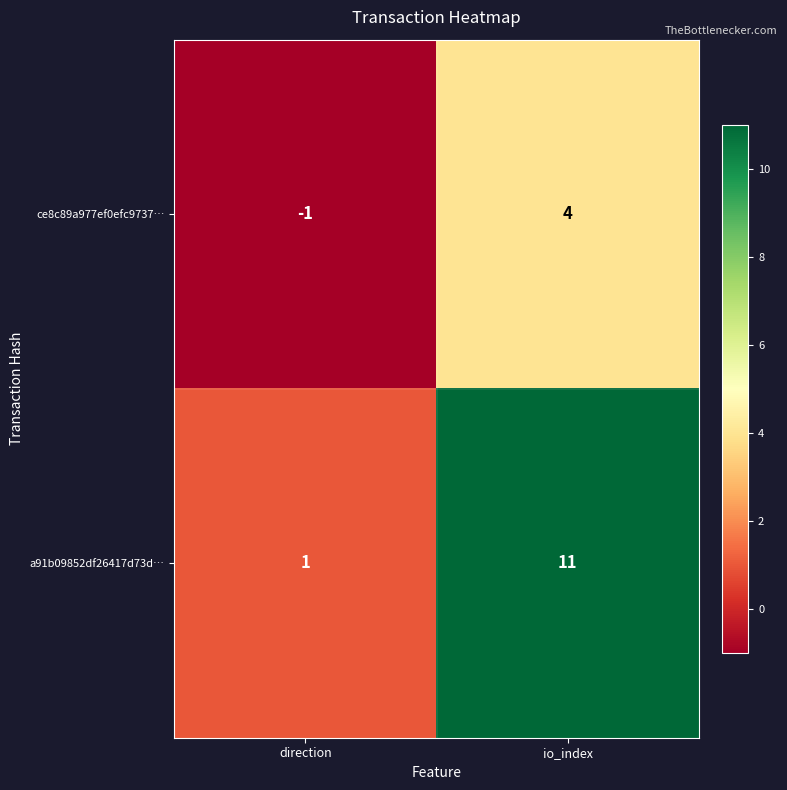

Is it true that a91b09852df26417d73d… equals 11 at io_index?

True